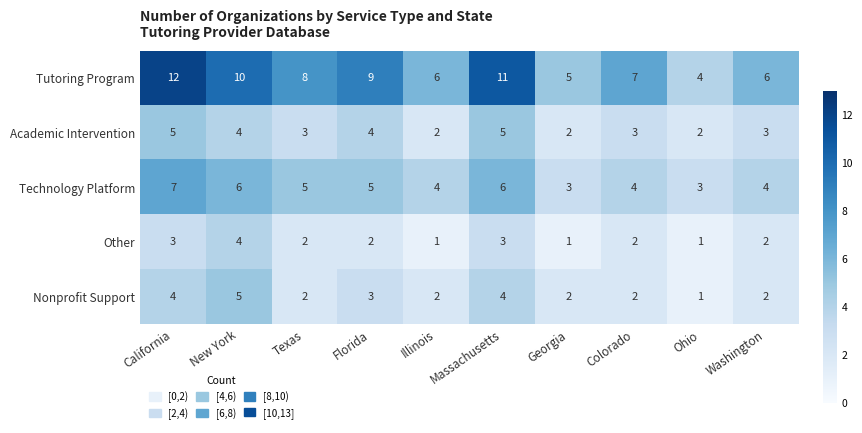

Which series changed the most between New York and Washington?

Tutoring Program